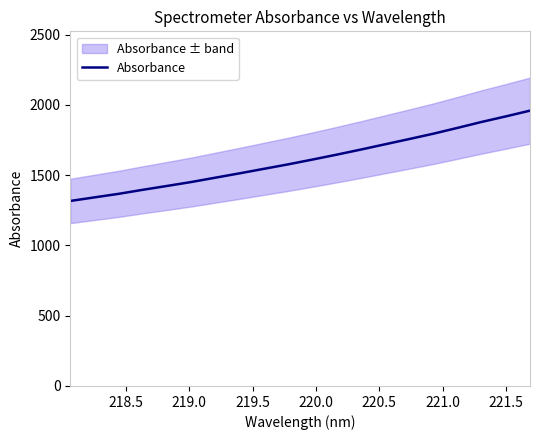

What is the highest value of the Absorbance series?

1959.2